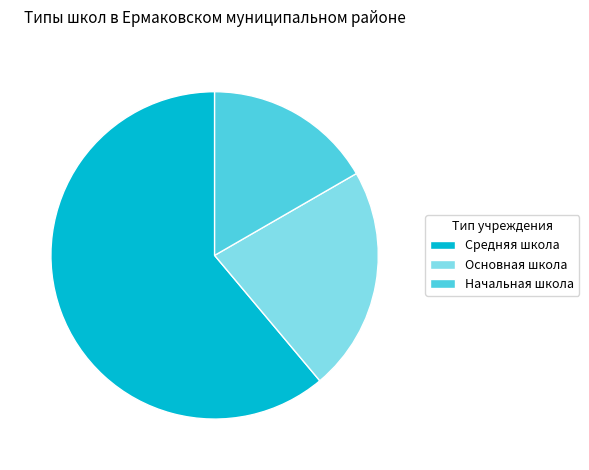

Is it true that Основная школа is 37% of the pie?

False